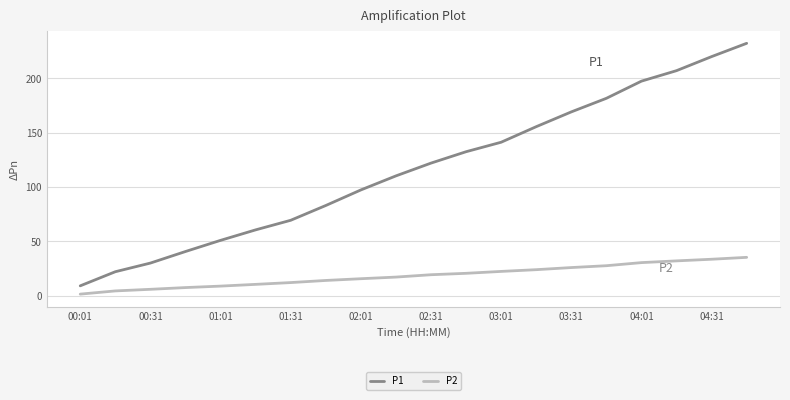

Which series has the largest total across all categories?

P1